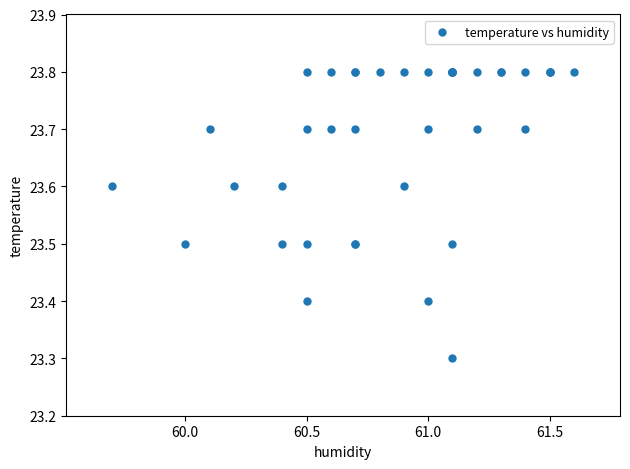

What Y value in the scatter plot is closest to 23?

23.3